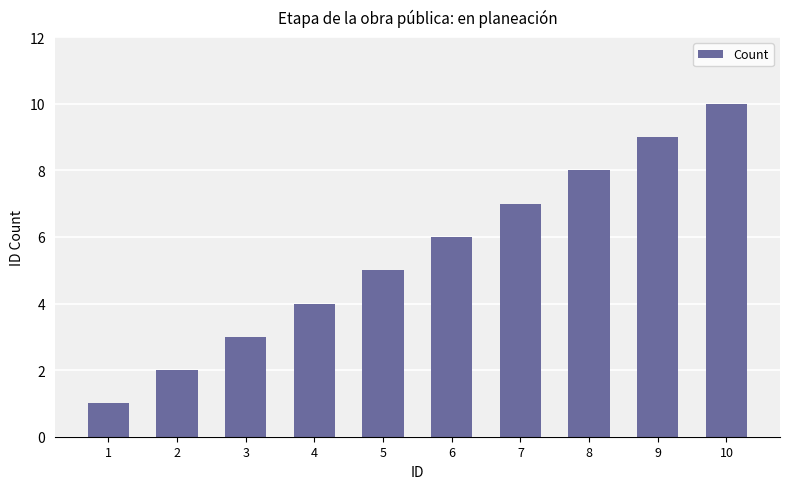

What is the value of the 1st bar from the left?

1